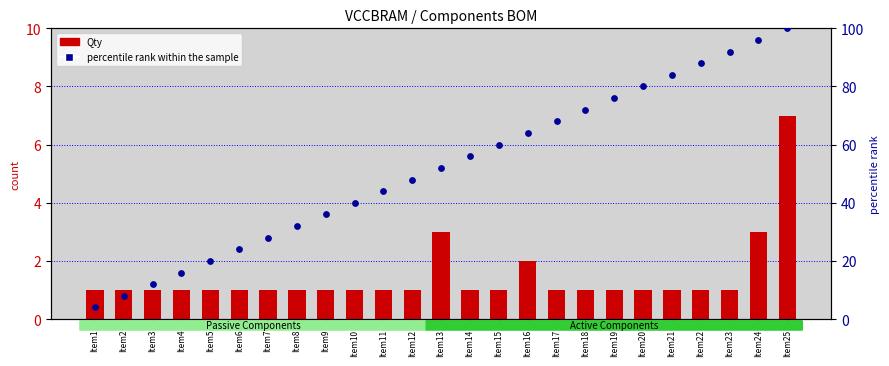

At which category is the sum across all series the highest?

Item25